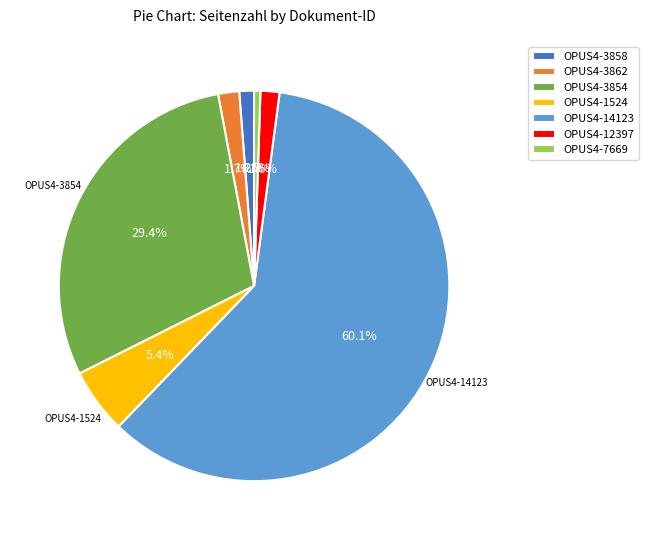

To the nearest percent, what is the average slice percentage?

14%